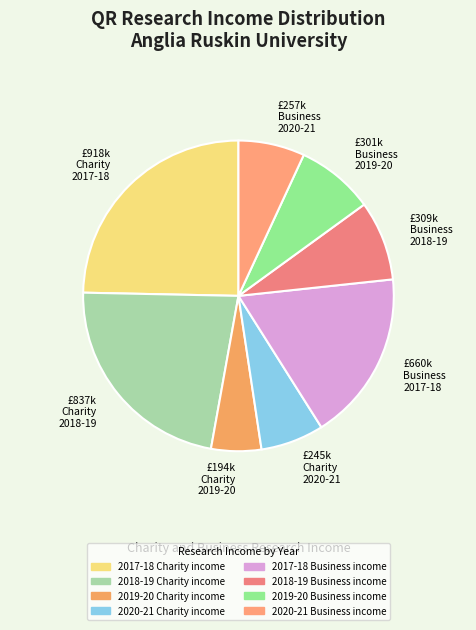

Is there a majority slice in this chart?

No